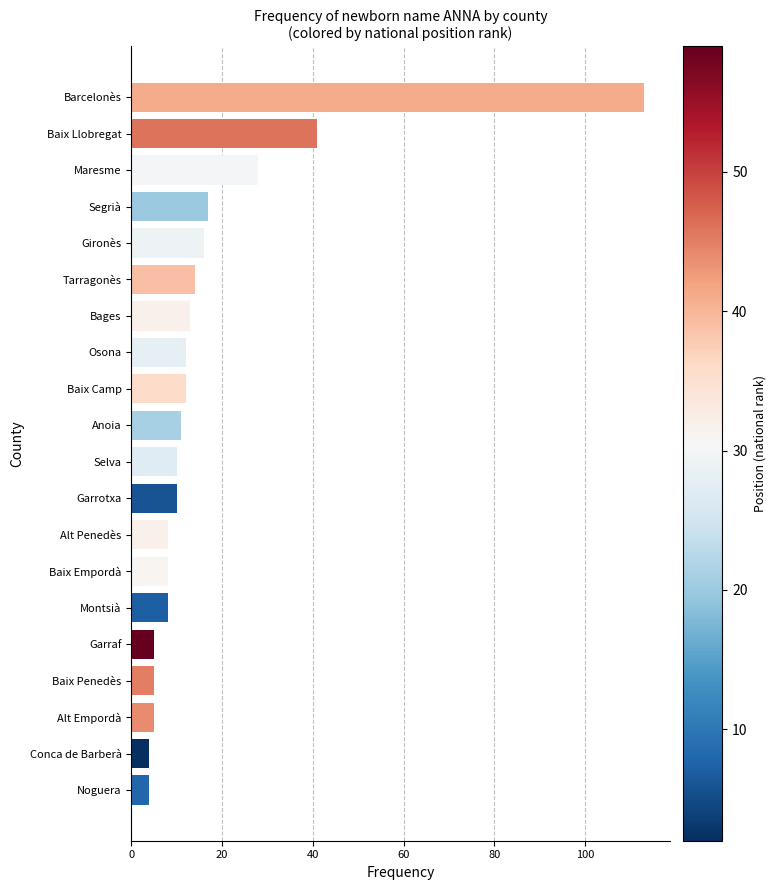

What is the minimum value shown in the chart?

4